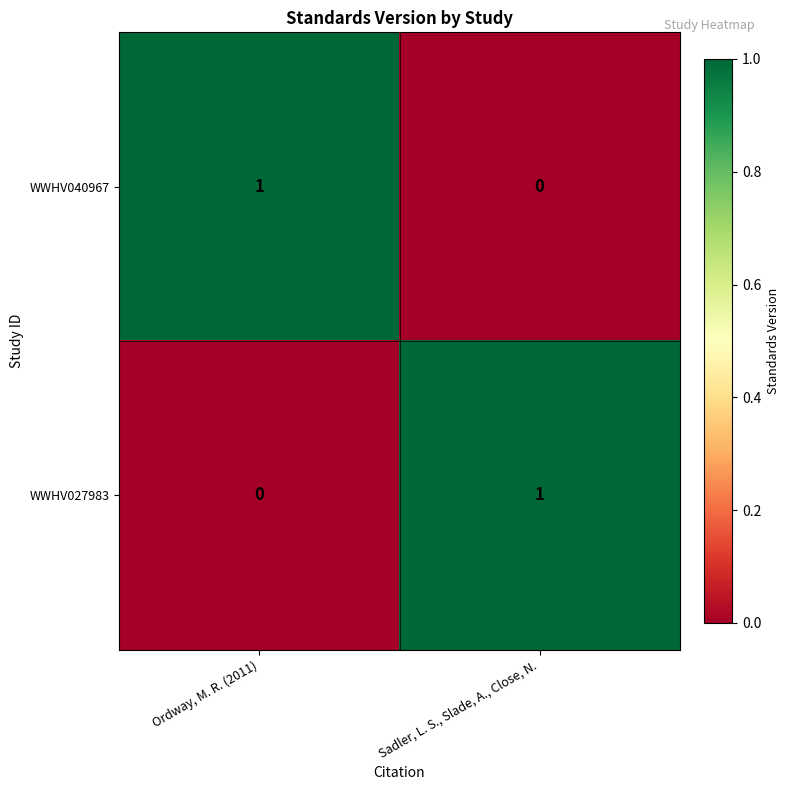

Is it true that WWHV040967 equals 0 at Sadler, L. S., Slade, A., Close, N.?

True